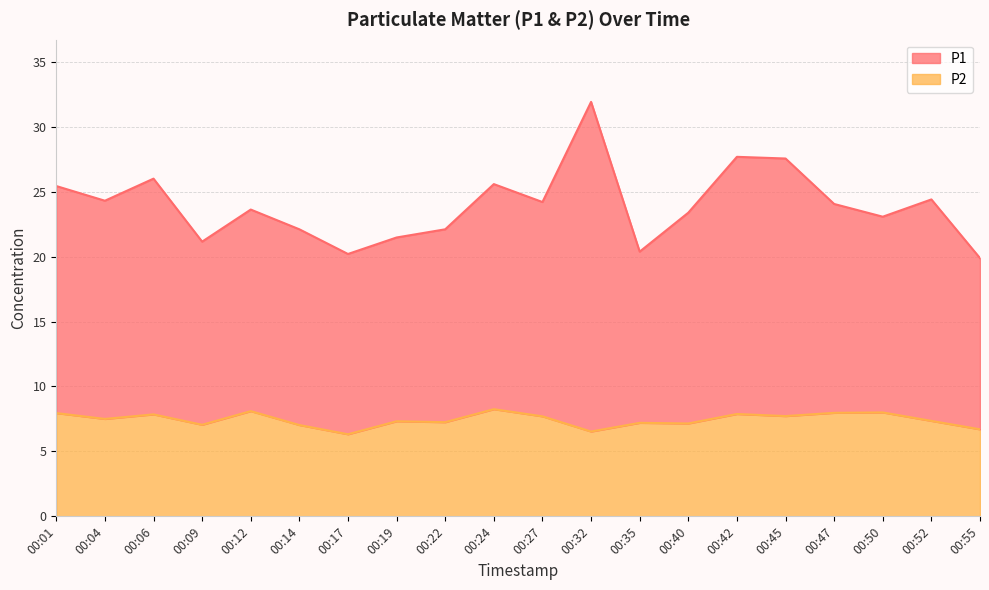

How many lines are shown in the chart?

2